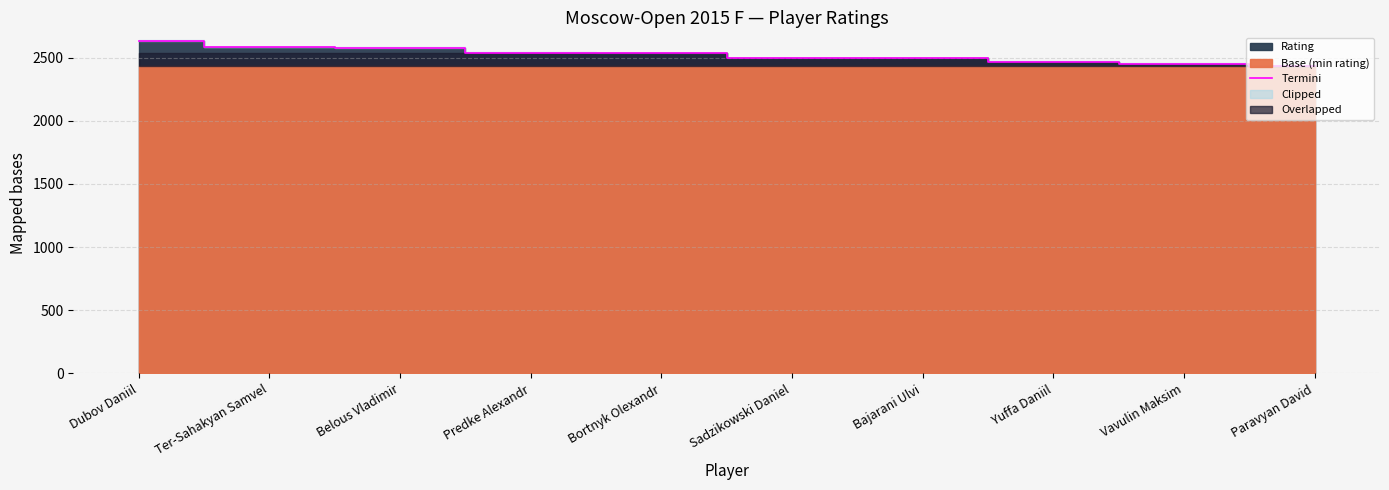

What is the change in value from Bortnyk Olexandr to Sadzikowski Daniel?

-37